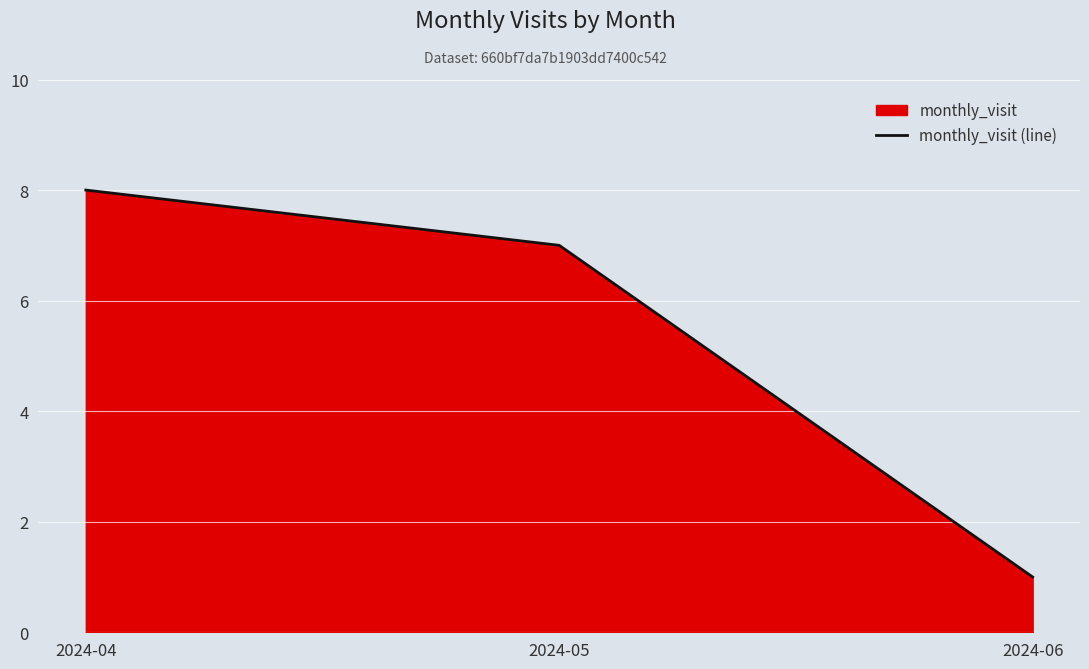

What is the change in value from 2024-04 to 2024-06?

-7